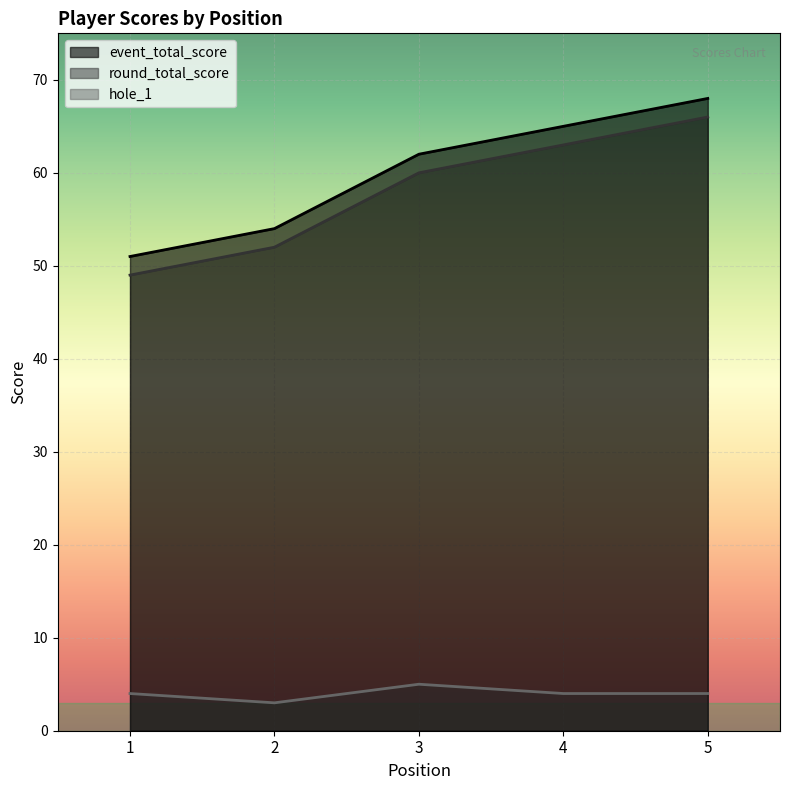

What is the sum of all round_total_score values?

290